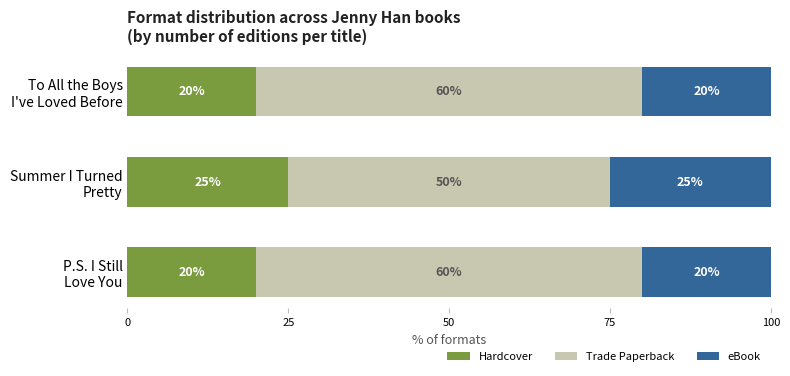

What is the maximum value for Hardcover?

25